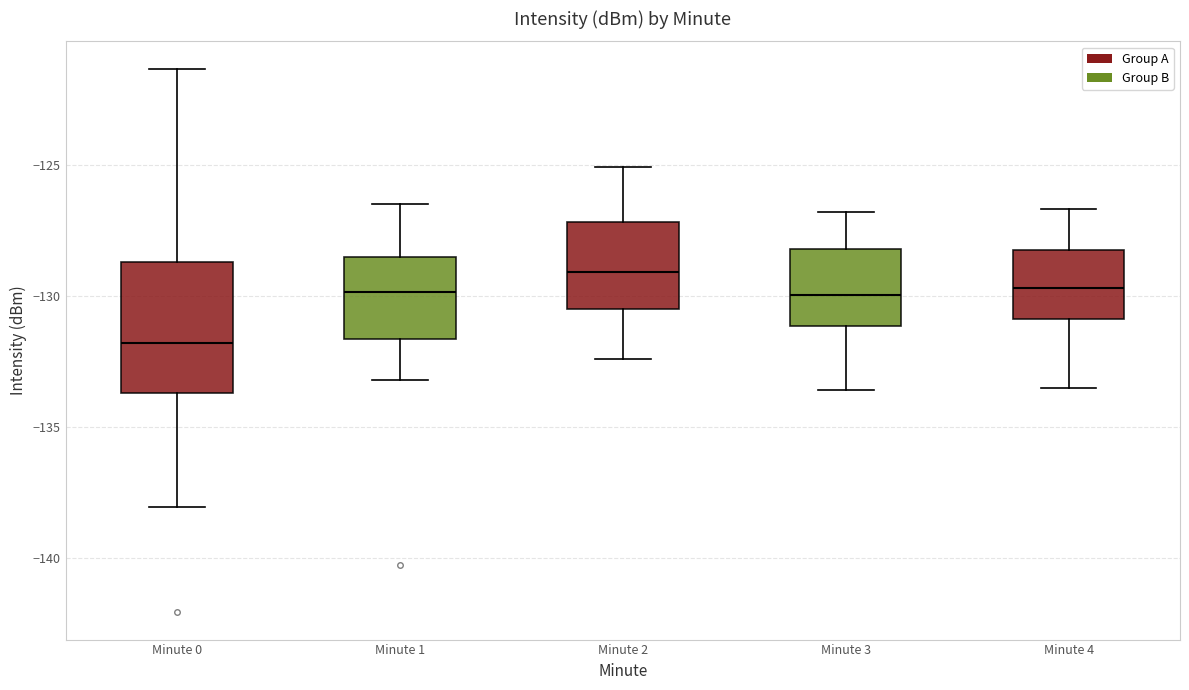

Reading left to right, read every box against the y-axis: the position of its median line, the range the box covers, and the ends of its whiskers. The values are not printed on the chart, so give them approximately, as read against the axis.

Minute 0: median -132.0, box -133.5 to -128.5, whiskers -138.0 to -121.5
Minute 1: median -130.0, box -131.5 to -128.5, whiskers -133.0 to -126.5
Minute 2: median -129.0, box -130.5 to -127.0, whiskers -132.5 to -125.0
Minute 3: median -130.0, box -131.0 to -128.0, whiskers -133.5 to -127.0
Minute 4: median -129.5, box -131.0 to -128.0, whiskers -133.5 to -126.5